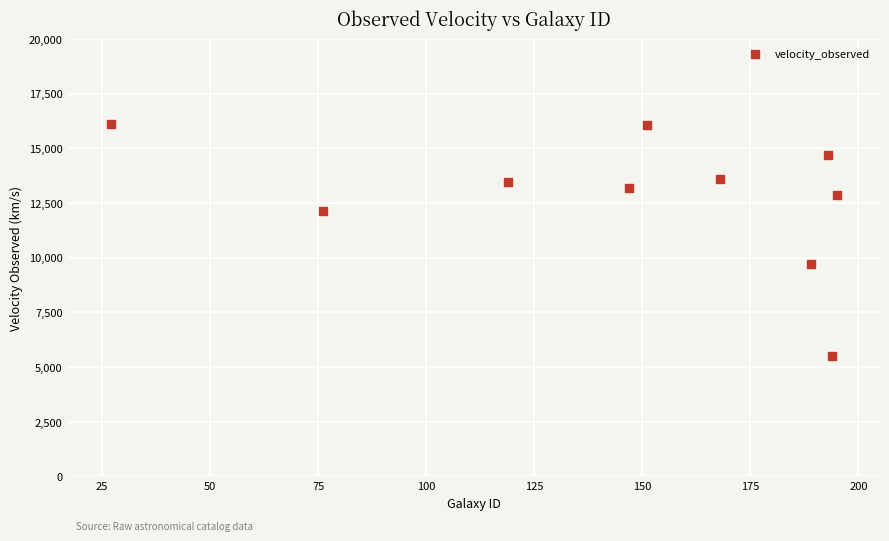

What is the average X value?

146